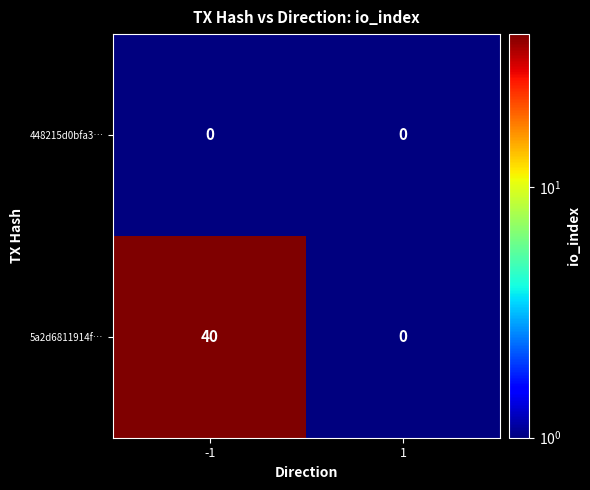

At how many categories does at least one series exceed 38?

1